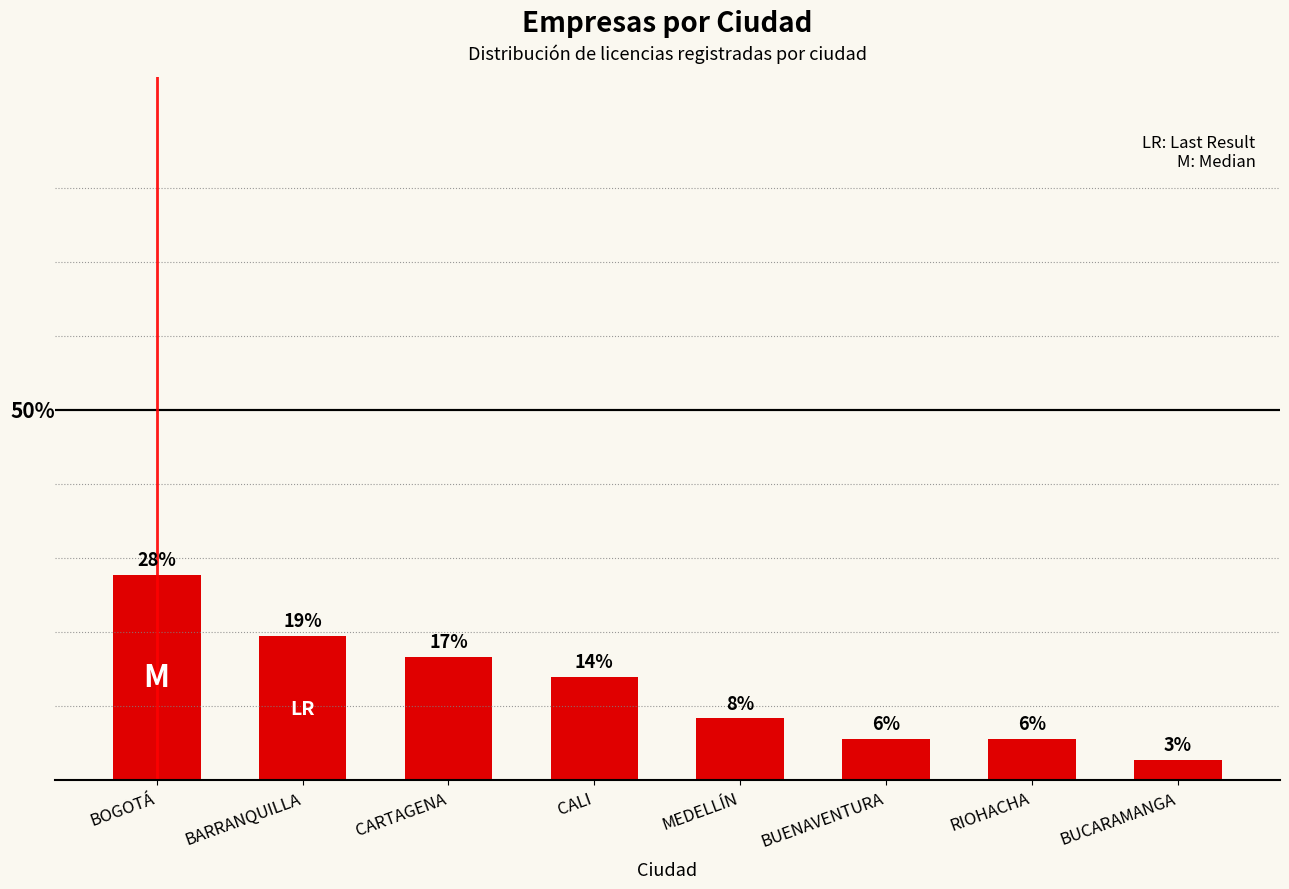

Which category has the lowest value across all series?

BUCARAMANGA